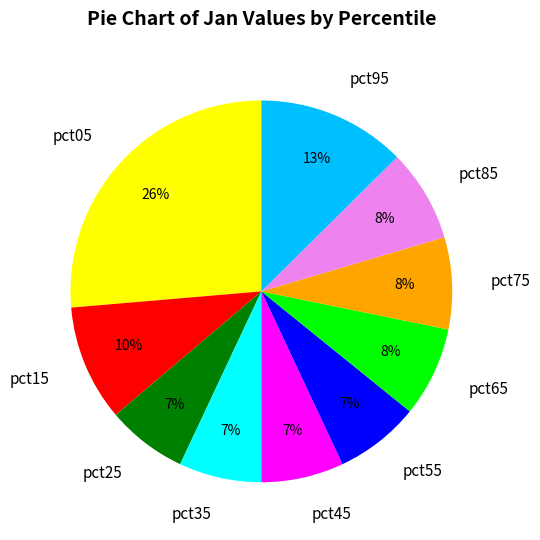

Which slice is the largest?

pct05